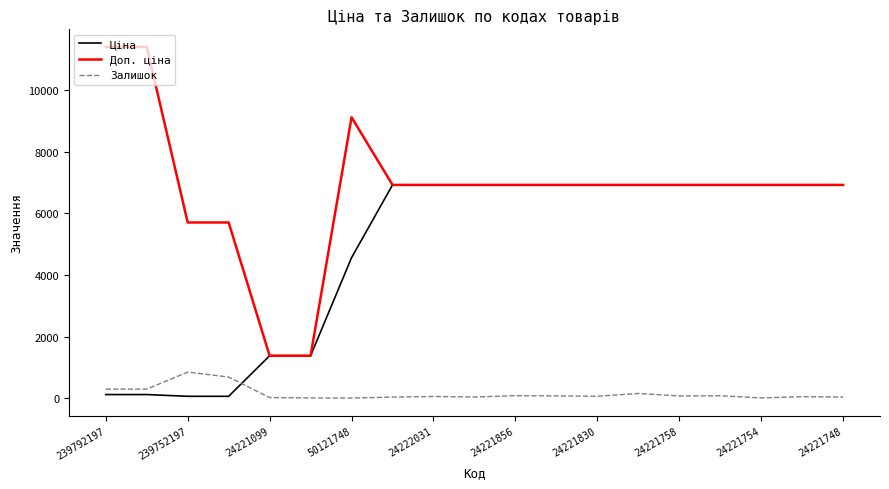

True or false: Залишок and Ціна cross at least once.

True